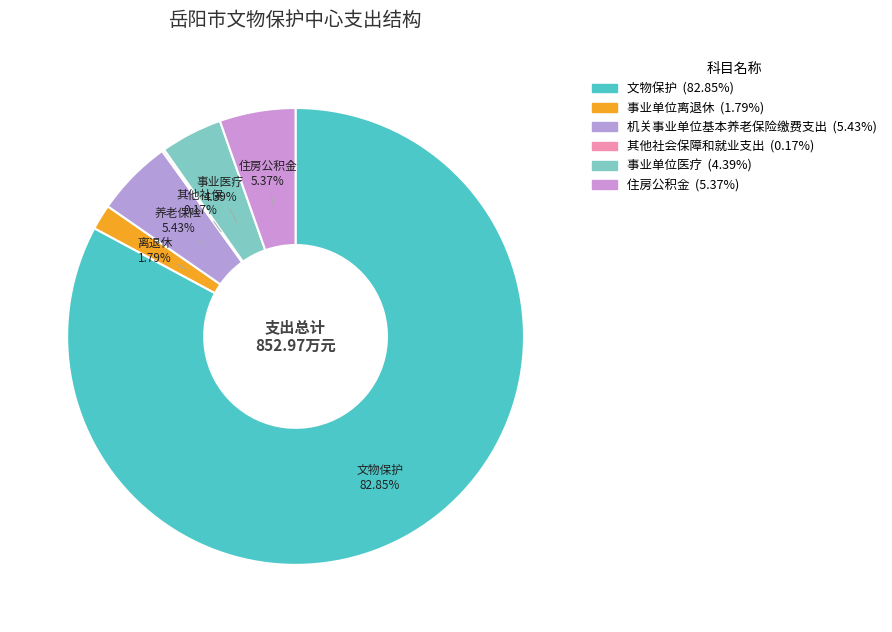

Is there any slice that represents more than half of the pie?

Yes